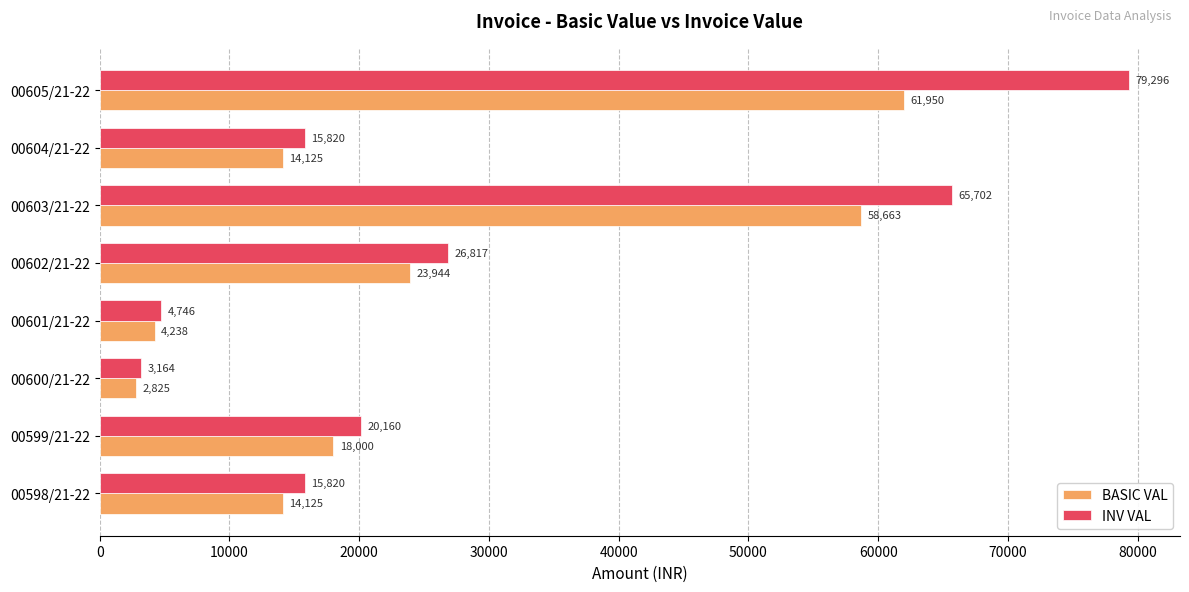

Between 00603/21-22 and 00605/21-22, which series saw the biggest shift?

INV VAL